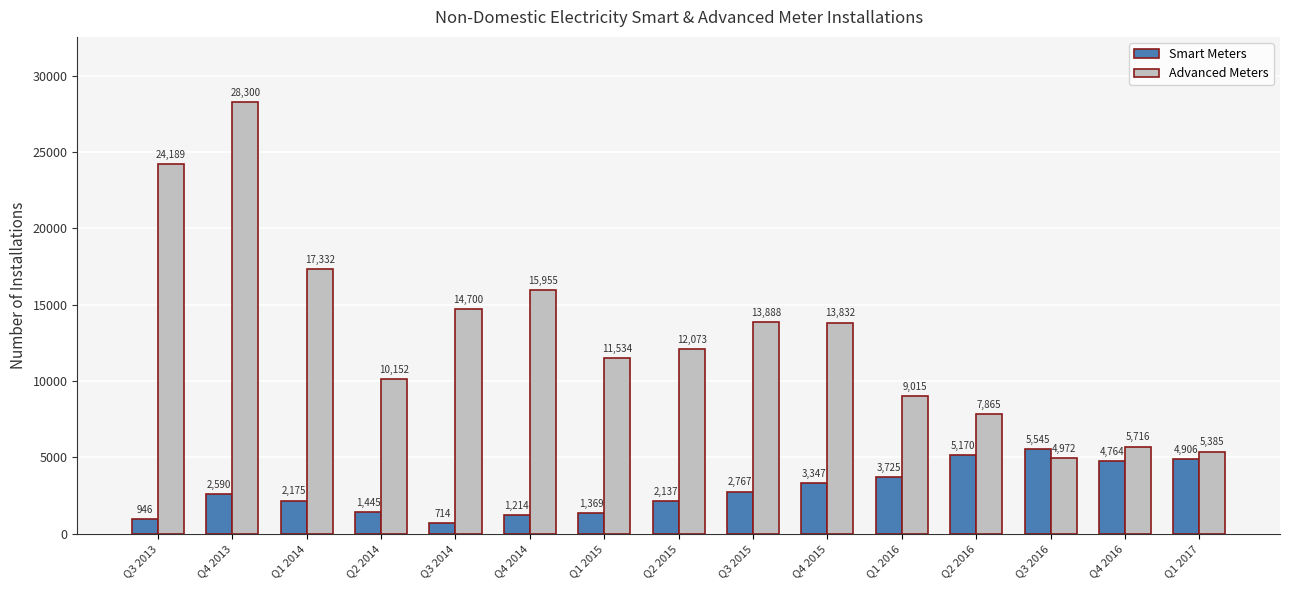

Rank the series by their maximum value, from highest to lowest.

Advanced Meters, Smart Meters